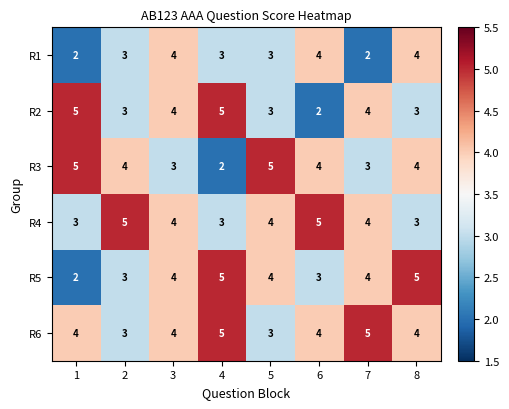

What is the total value across all series at 7?

22